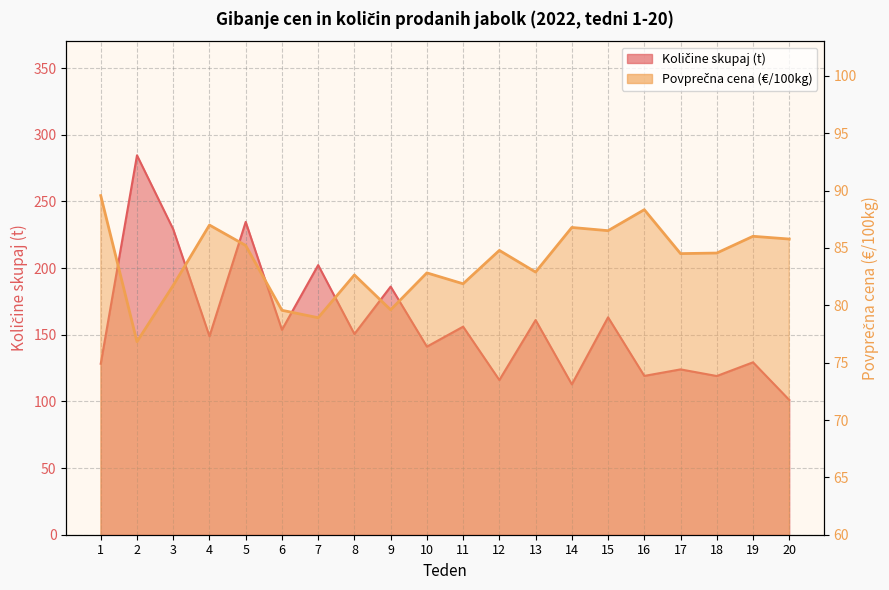

In Količine skupaj (100kg), how many points are lower than both neighbors (excluding endpoints)?

8